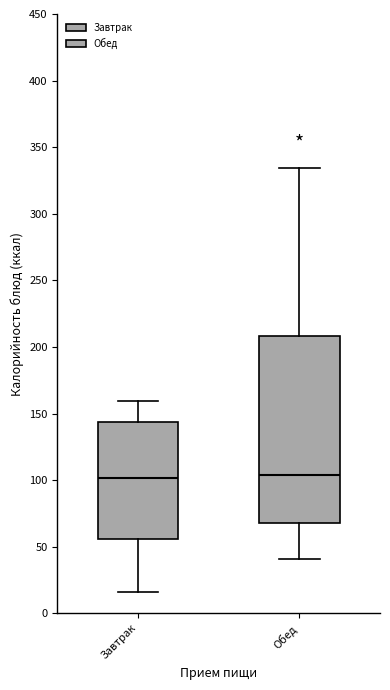

Reading left to right, transcribe this box plot: for each box, give where its median line is, the range the box spans, and where its two whiskers end, as read against the y-axis. The values are not printed on the chart, so give them approximately, as read against the axis.

Завтрак: median 100, box 55 to 145, whiskers 15 to 160
Обед: median 105, box 70 to 210, whiskers 40 to 335